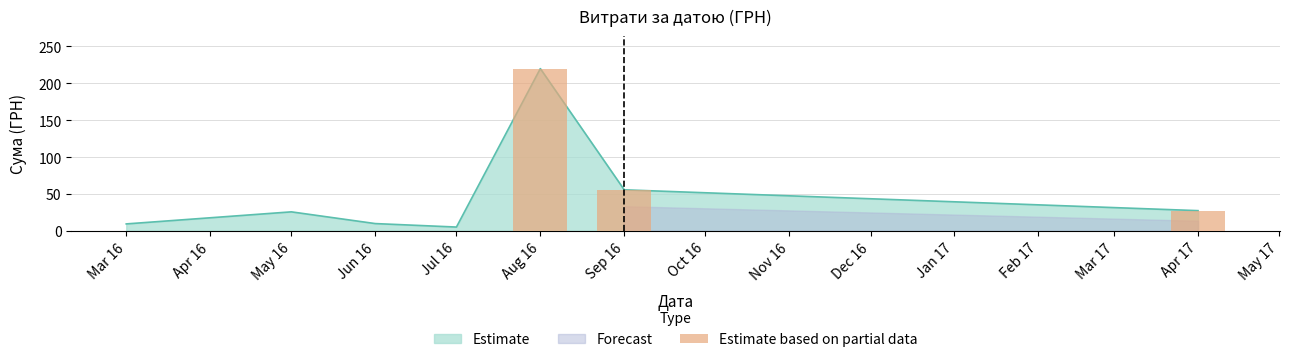

What position from the left is Aug 16?

1